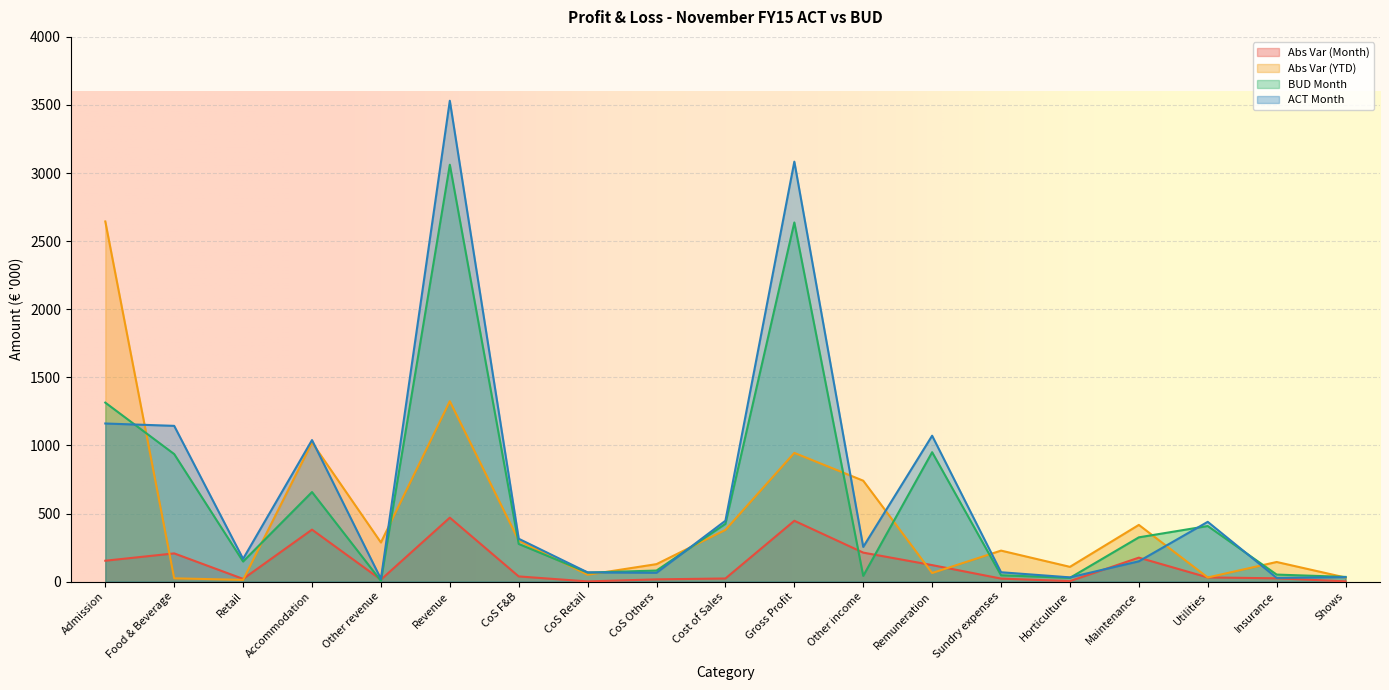

What is the spread (max minus min) of values at Cost of Sales?

424.0